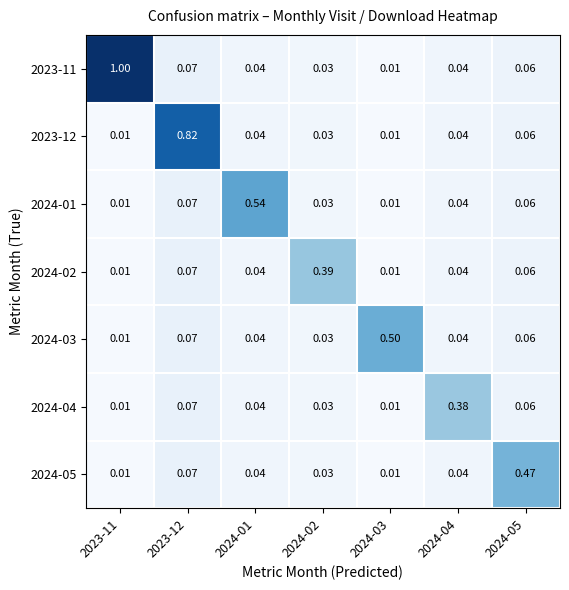

What is the total value across all series at 2023-12?

1.2